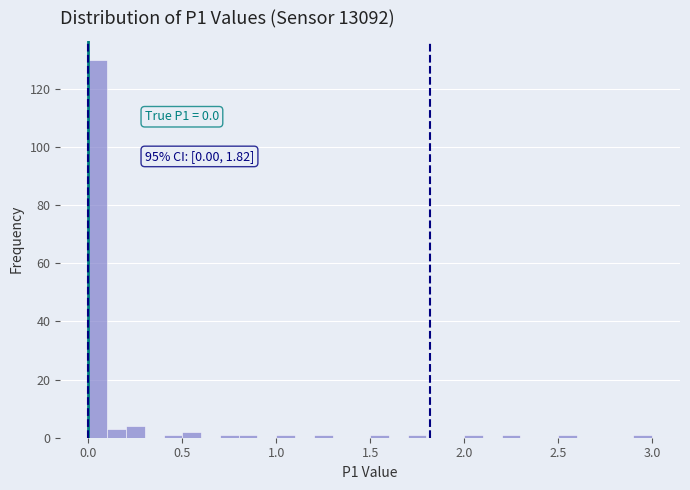

Read against the x-axis, roughly where is the centre of the tallest bar?

0.05